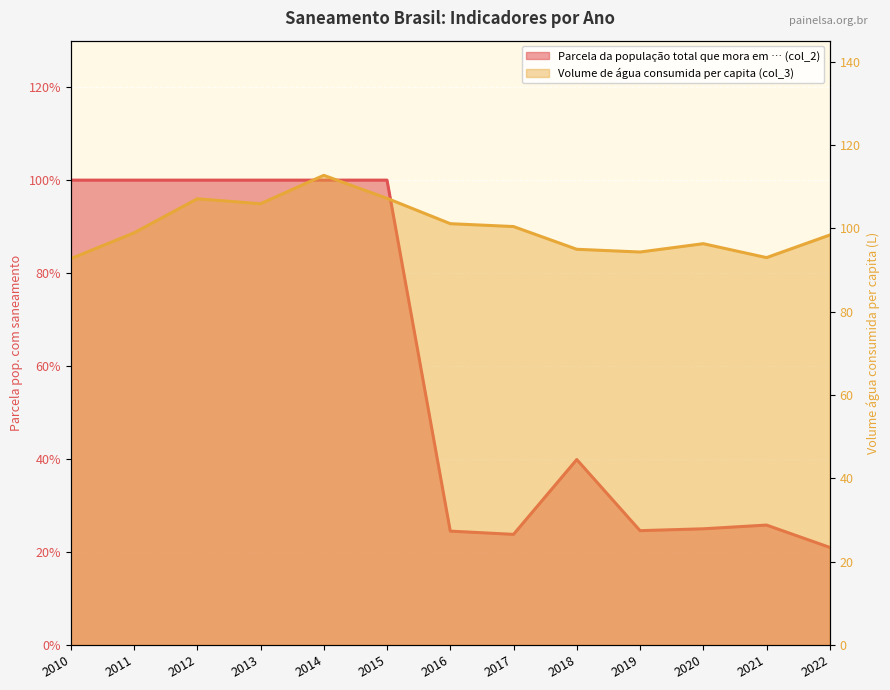

Reading left to right, transcribe all the data shown in this chart.

Parcela da população total que mora em … (col_2): 2010=1.0	2011=1.0	2012=1.0	2013=1.0	2014=1.0	2015=1.0	2016=0.2	2017=0.2	2018=0.4	2019=0.2	2020=0.2	2021=0.3	2022=0.2
Volume de água consumida per capita (col_3): 2010=92.7	2011=98.9	2012=107.1	2013=105.9	2014=112.7	2015=107.2	2016=101.1	2017=100.4	2018=95.0	2019=94.3	2020=96.3	2021=93.0	2022=98.4